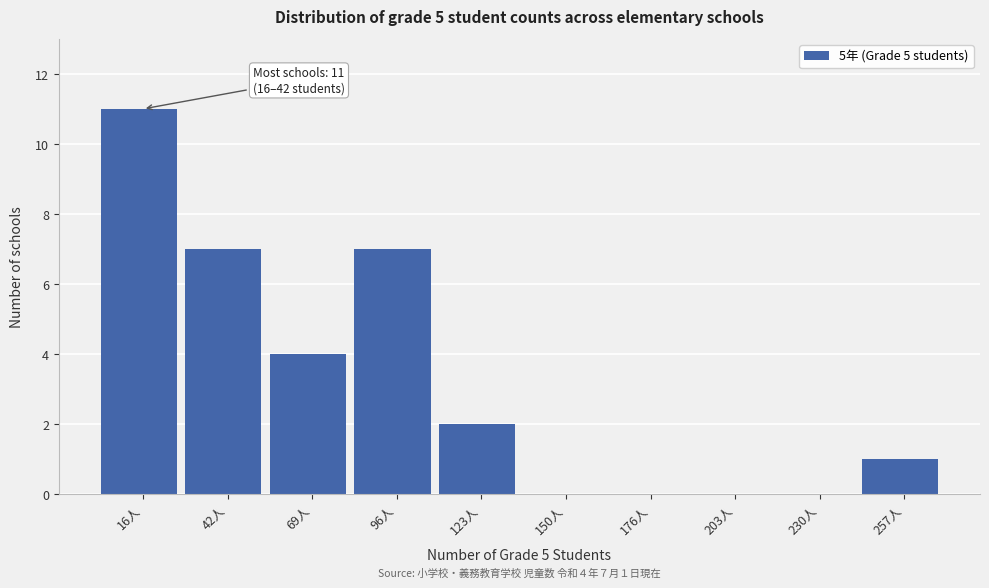

Reading left to right, what are all the values shown in this chart?

16人=11	42人=7	69人=4	96人=7	123人=2	150人=0	176人=0	203人=0	230人=0	257人=1